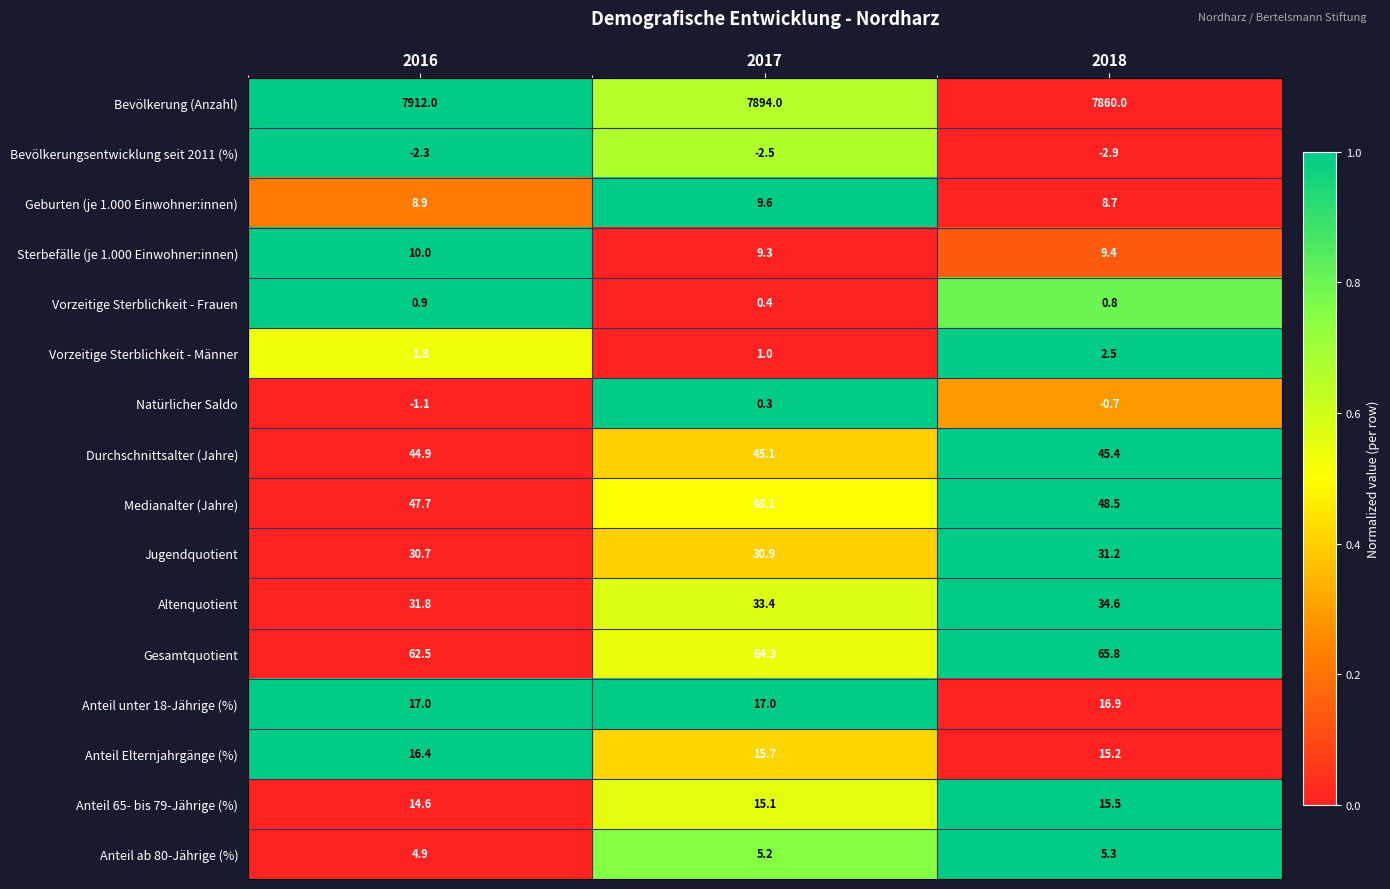

What is the average value of the Bevölkerungsentwicklung seit 2011 (%) series?

-2.6